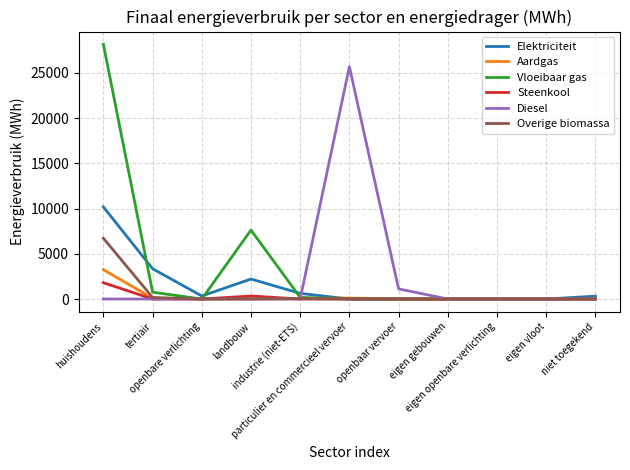

Between landbouw and eigen openbare verlichting, which series saw the biggest shift?

Vloeibaar gas